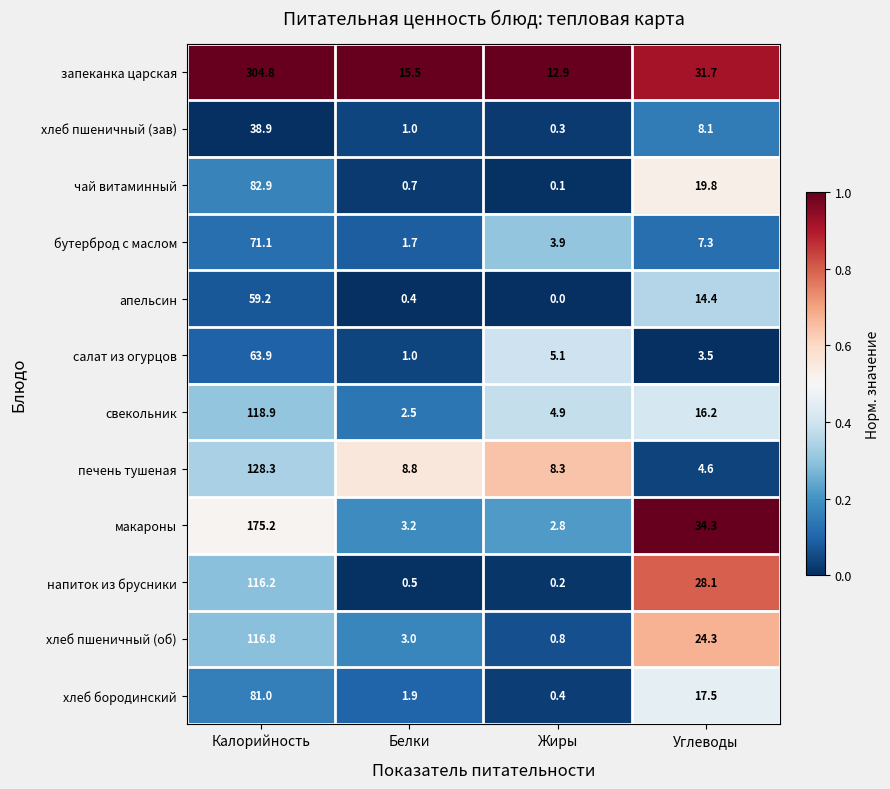

Is it true that запеканка царская equals 54.1 at Углеводы?

False